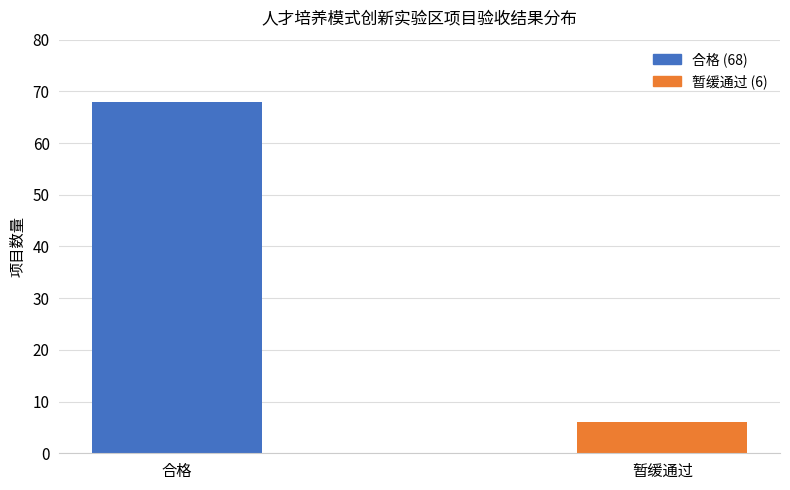

What is the label of the 1st bar from the left?

合格